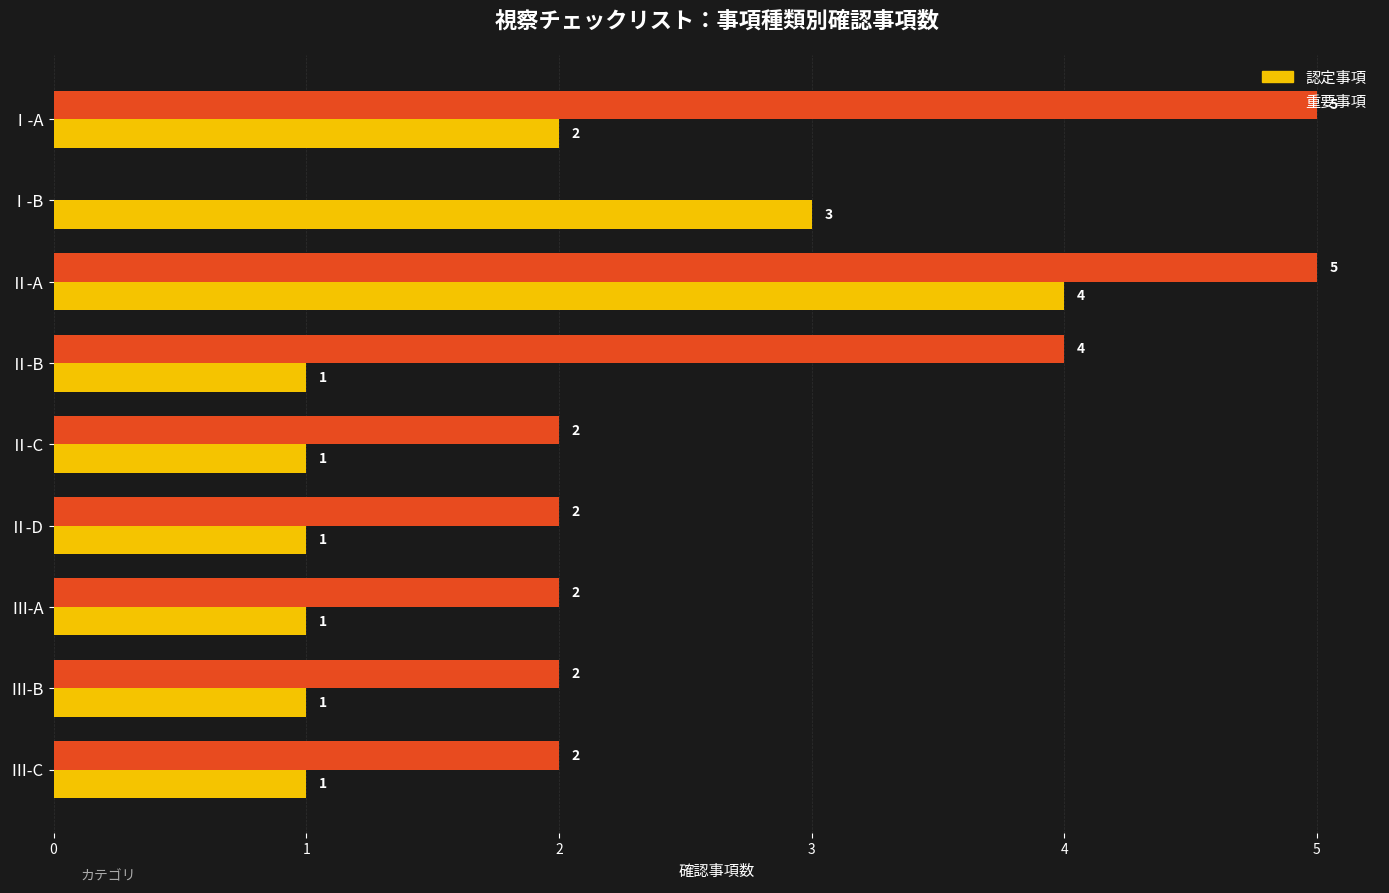

How many series are shown in this chart?

2